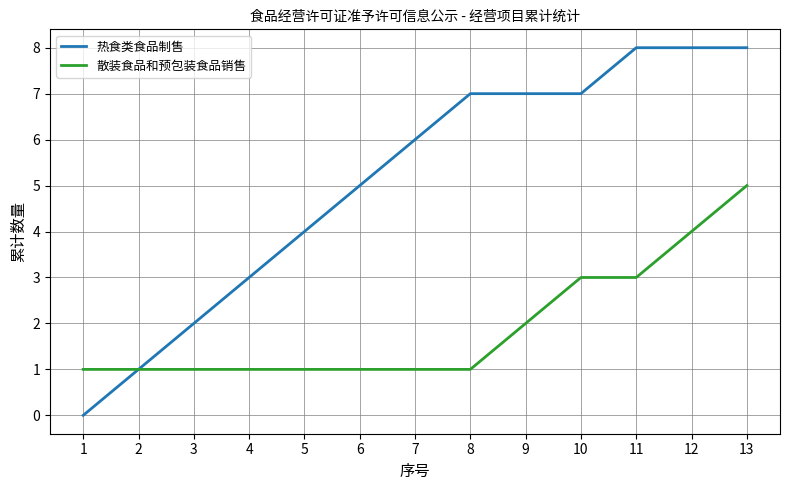

At which category is the sum across all series the highest?

13